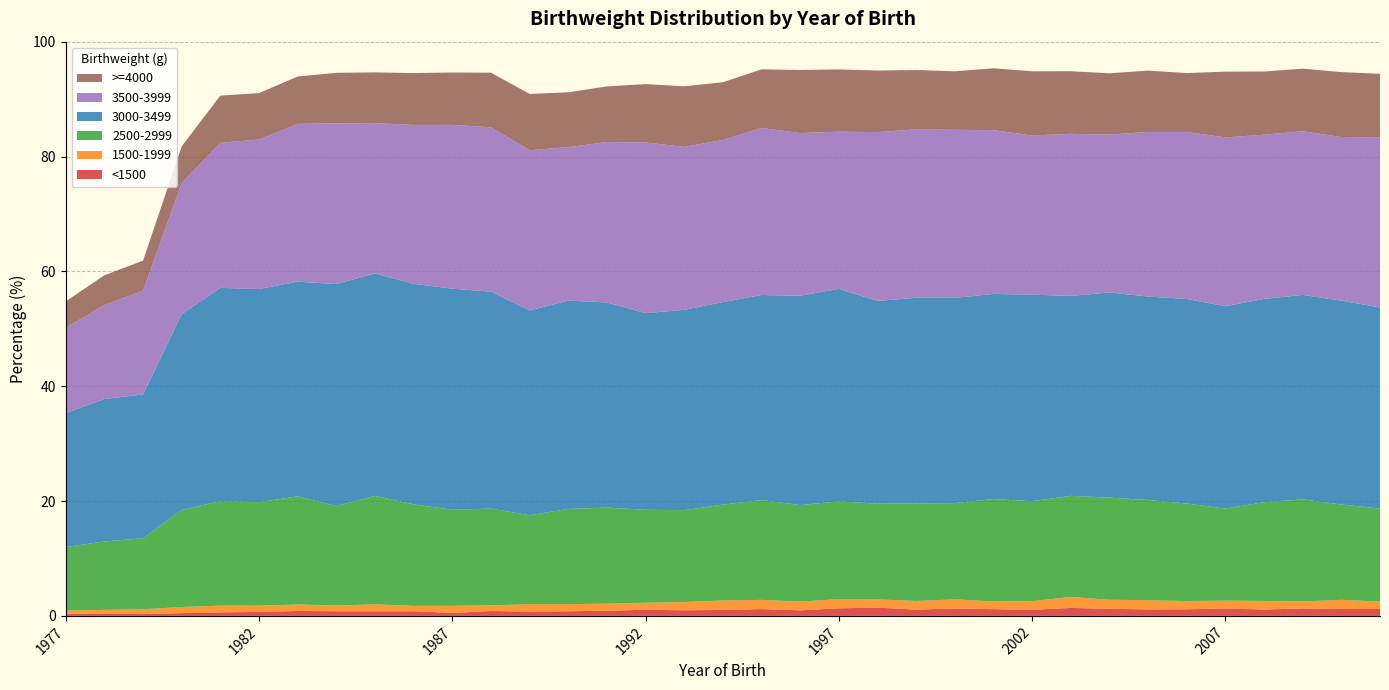

Reading left to right, extract all data points from this chart.

<1500: 0.3	0.4	0.3	0.5	0.6	0.7	0.9	0.8	0.8	0.8	0.5	0.8	0.8	0.8	0.9	1.1	1.0	1.0	1.2	1.0	1.3	1.4	1.1	1.3	1.2	1.1	1.4	1.2	1.1	1.1	1.3	1.1	1.3	1.2	1.2
1500-1999: 0.6	0.6	0.8	1.1	1.2	1.1	1.1	1.0	1.2	0.9	1.2	1.0	1.3	1.2	1.2	1.2	1.4	1.6	1.6	1.5	1.6	1.4	1.5	1.6	1.4	1.5	1.9	1.6	1.6	1.4	1.4	1.5	1.2	1.6	1.3
2500-2999: 11.1	11.9	12.4	16.9	18.2	18.0	18.8	17.3	18.9	17.7	16.7	16.9	15.5	16.6	16.7	16.2	16.0	16.7	17.4	16.8	17.0	16.7	17.0	16.8	17.8	17.4	17.6	17.8	17.4	17.0	16.0	17.2	17.8	16.6	16.2
3000-3499: 23.3	24.8	25.1	34.1	37.1	37.1	37.4	38.6	38.7	38.4	38.5	37.8	35.7	36.3	35.7	34.2	34.9	35.3	35.7	36.5	37.0	35.3	35.8	35.7	35.7	36.0	34.8	35.7	35.4	35.6	35.2	35.4	35.6	35.5	35.0
3500-3999: 14.9	16.4	18.1	22.9	25.3	26.0	27.5	28.0	26.2	27.7	28.5	28.6	27.9	26.7	27.9	29.7	28.4	28.2	29.1	28.3	27.4	29.4	29.3	29.3	28.5	27.7	28.2	27.5	28.7	29.1	29.4	28.6	28.5	28.5	29.6
>=4000: 4.6	5.2	5.2	6.4	8.2	8.1	8.2	8.8	8.8	9.0	9.1	9.5	9.8	9.6	9.7	10.2	10.6	10.0	10.2	11.0	10.8	10.7	10.3	10.2	10.8	11.2	10.9	10.7	10.7	10.2	11.4	11.0	10.9	11.3	11.1